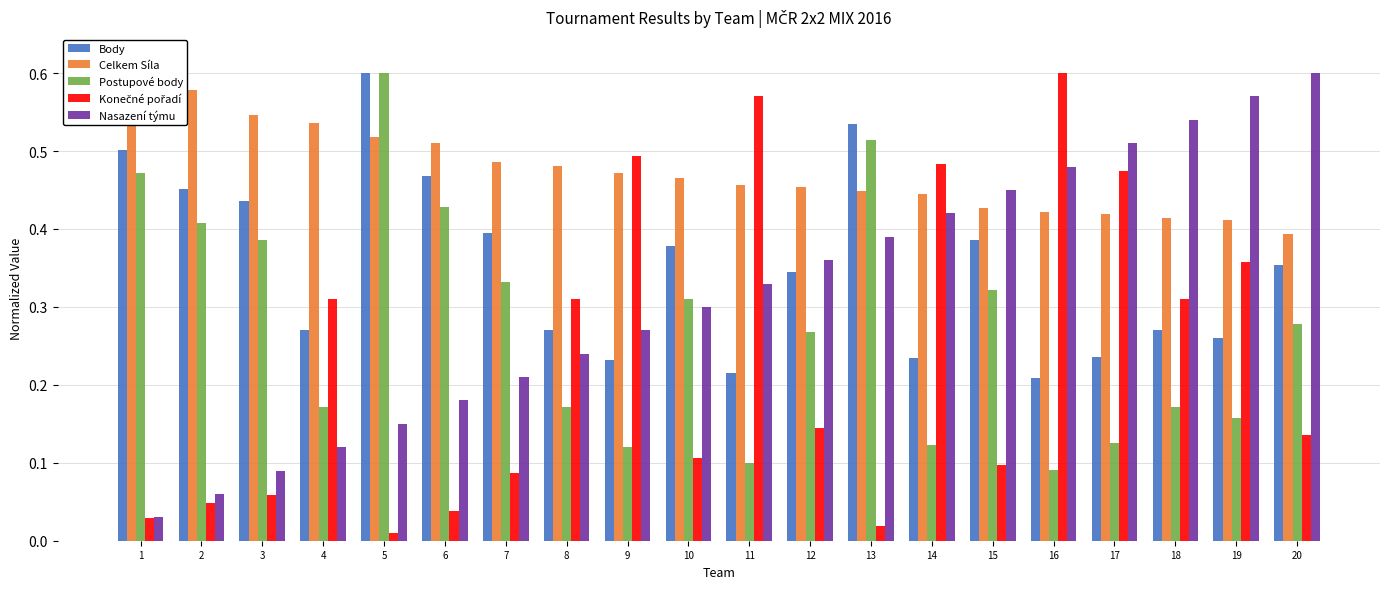

At which category is the sum across all series the highest?

13